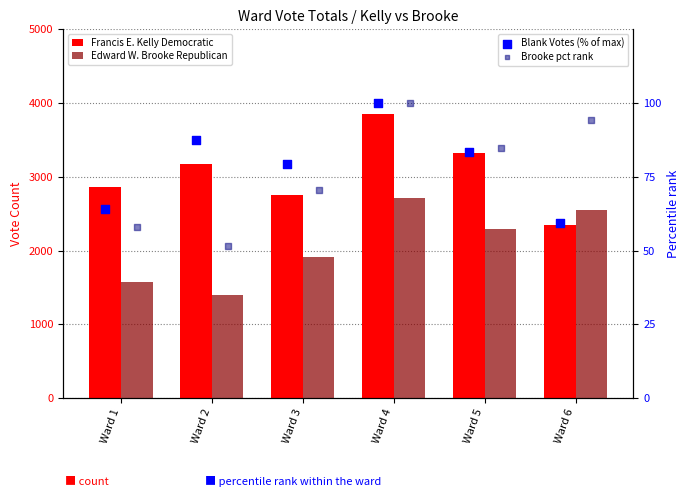

At which category is the sum across all series the highest?

Ward 4